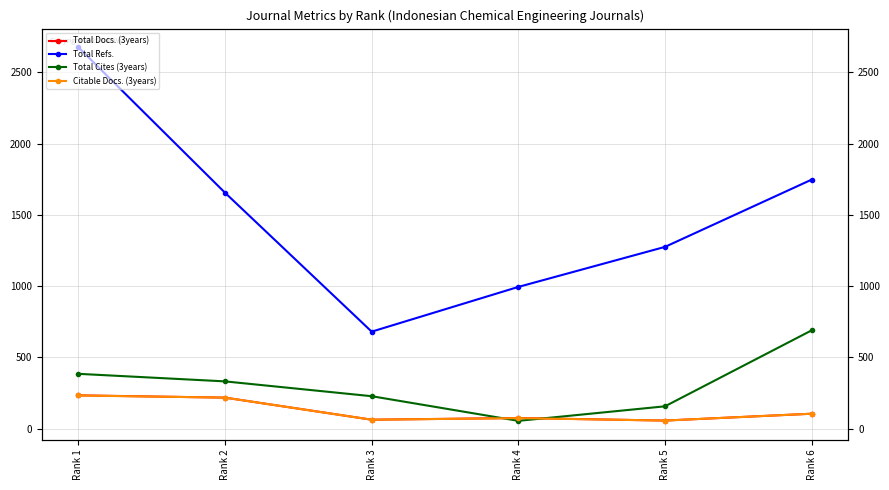

True or false: Total Docs. (3years) has a value of 123 at Rank 1.

False